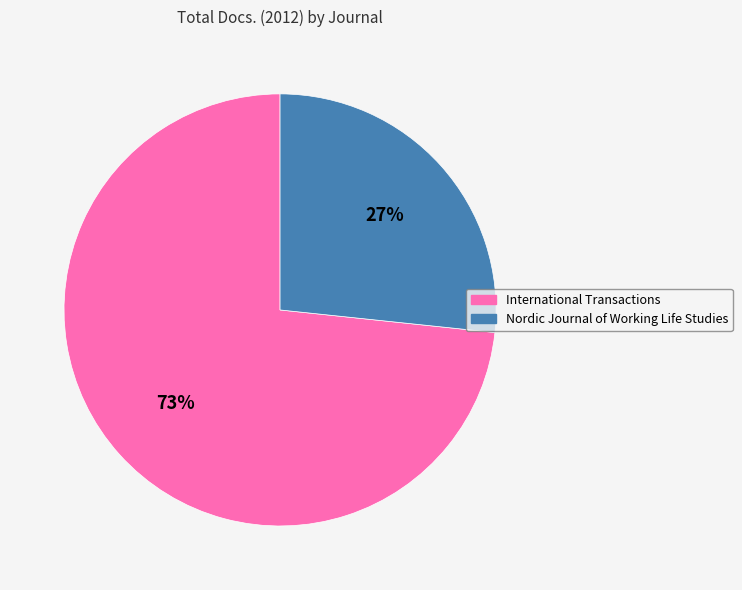

To the nearest percent, what is the average slice percentage?

50%